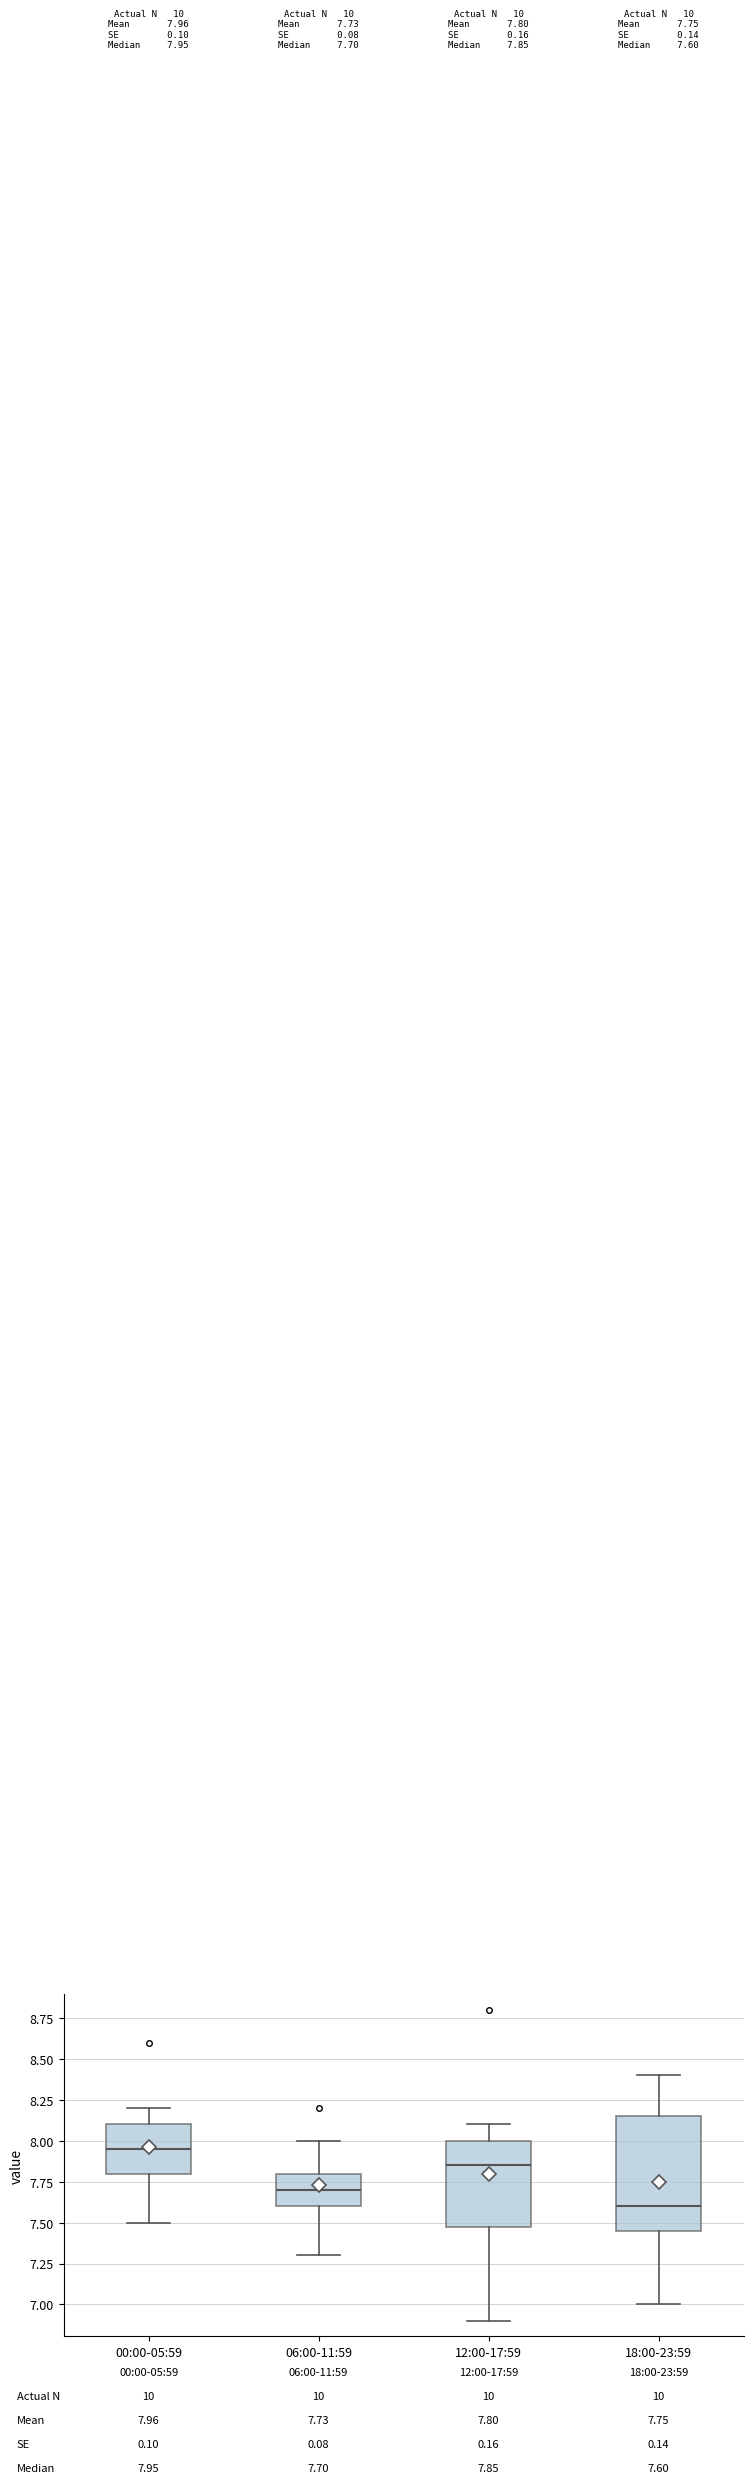

Comparing the boxes themselves (not the whiskers), which one is the tallest?

18:00-23:59